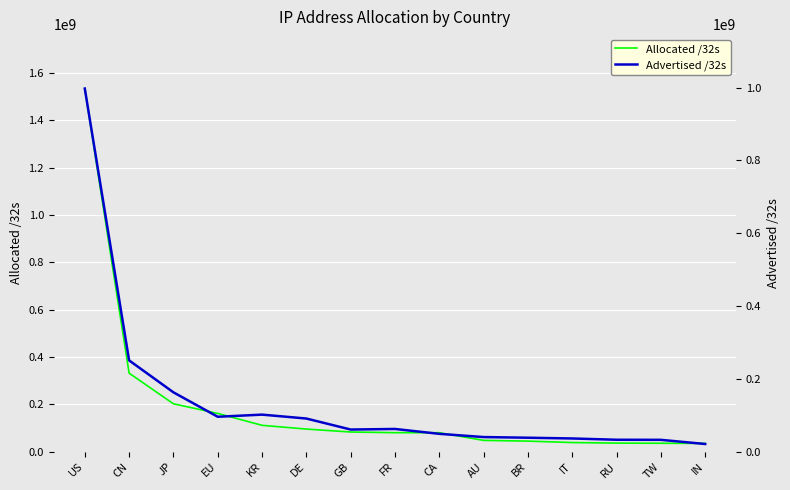

What is the spread (max minus min) of values at IT?

2231872